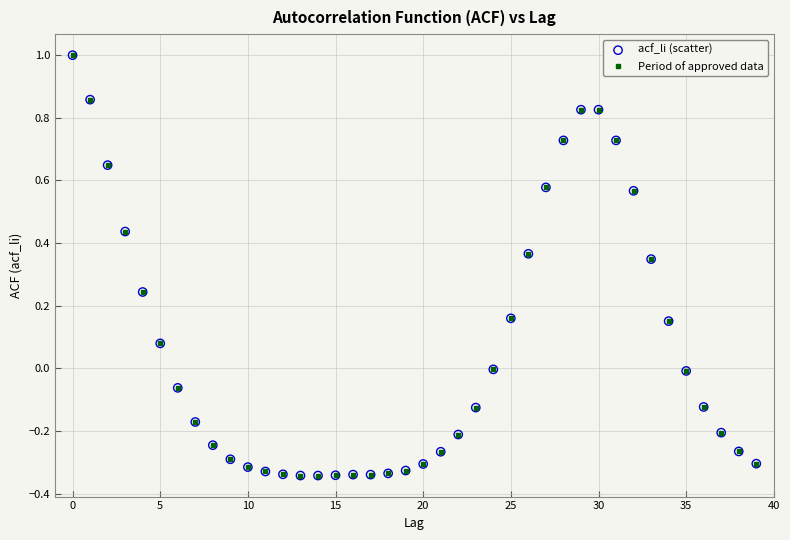

What is the difference between the maximum and second lowest values?

1.3